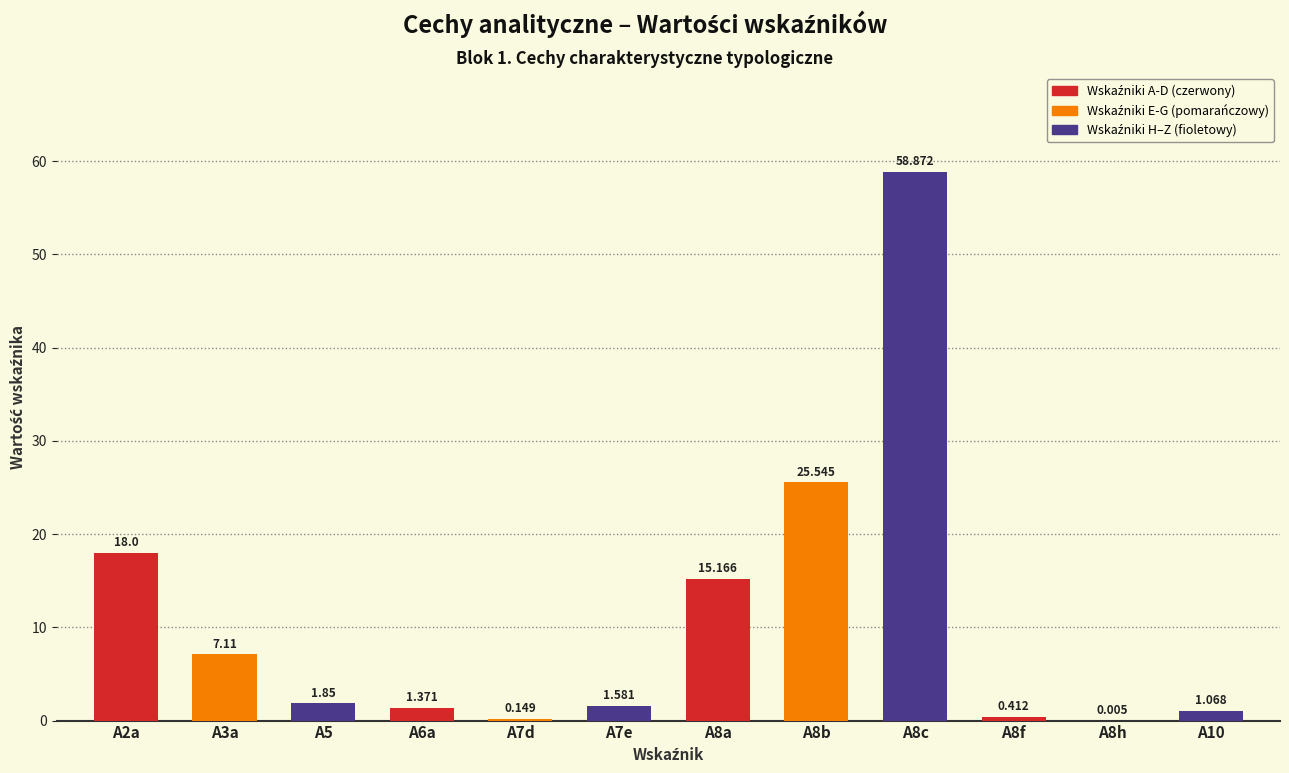

List the labels in order of value, largest first.

A8c, A8b, A2a, A8a, A3a, A5, A7e, A6a, A10, A8f, A7d, A8h